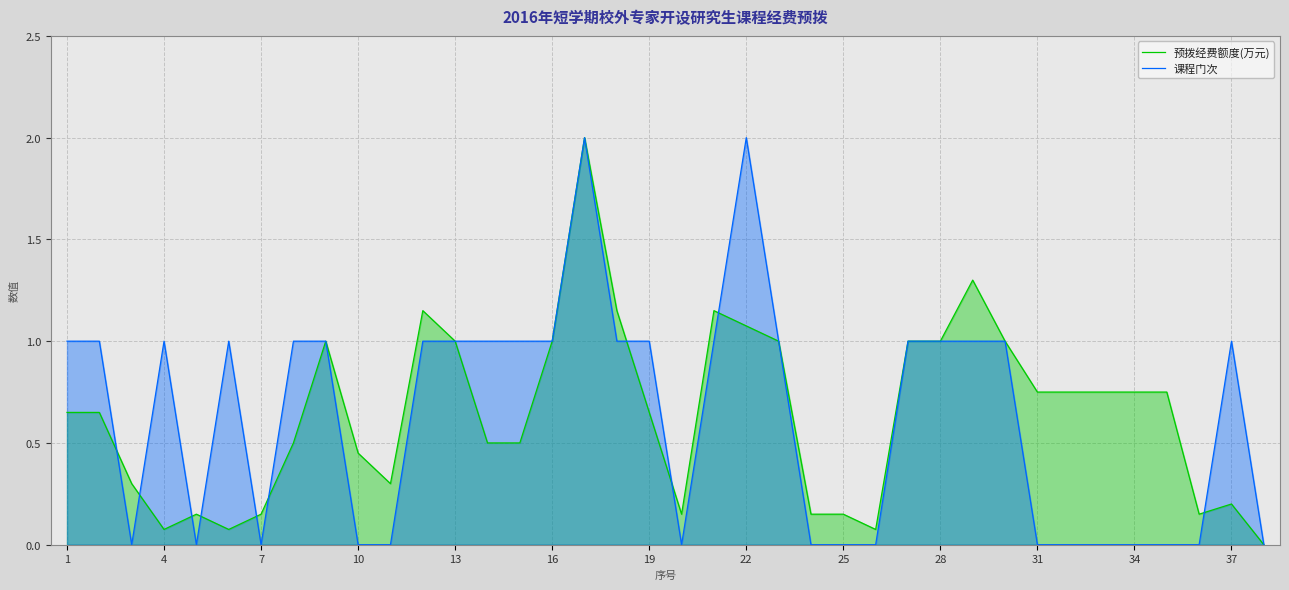

The 课程门次 series shows 0.0 at 7. True or false?

True